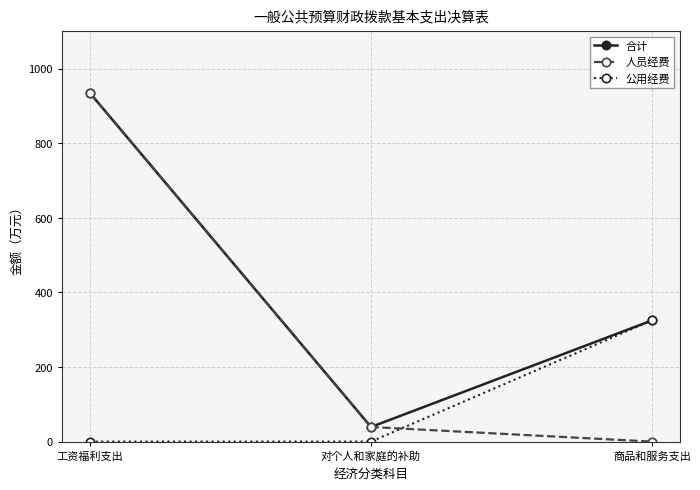

What is the maximum value shown in the chart?

933.8